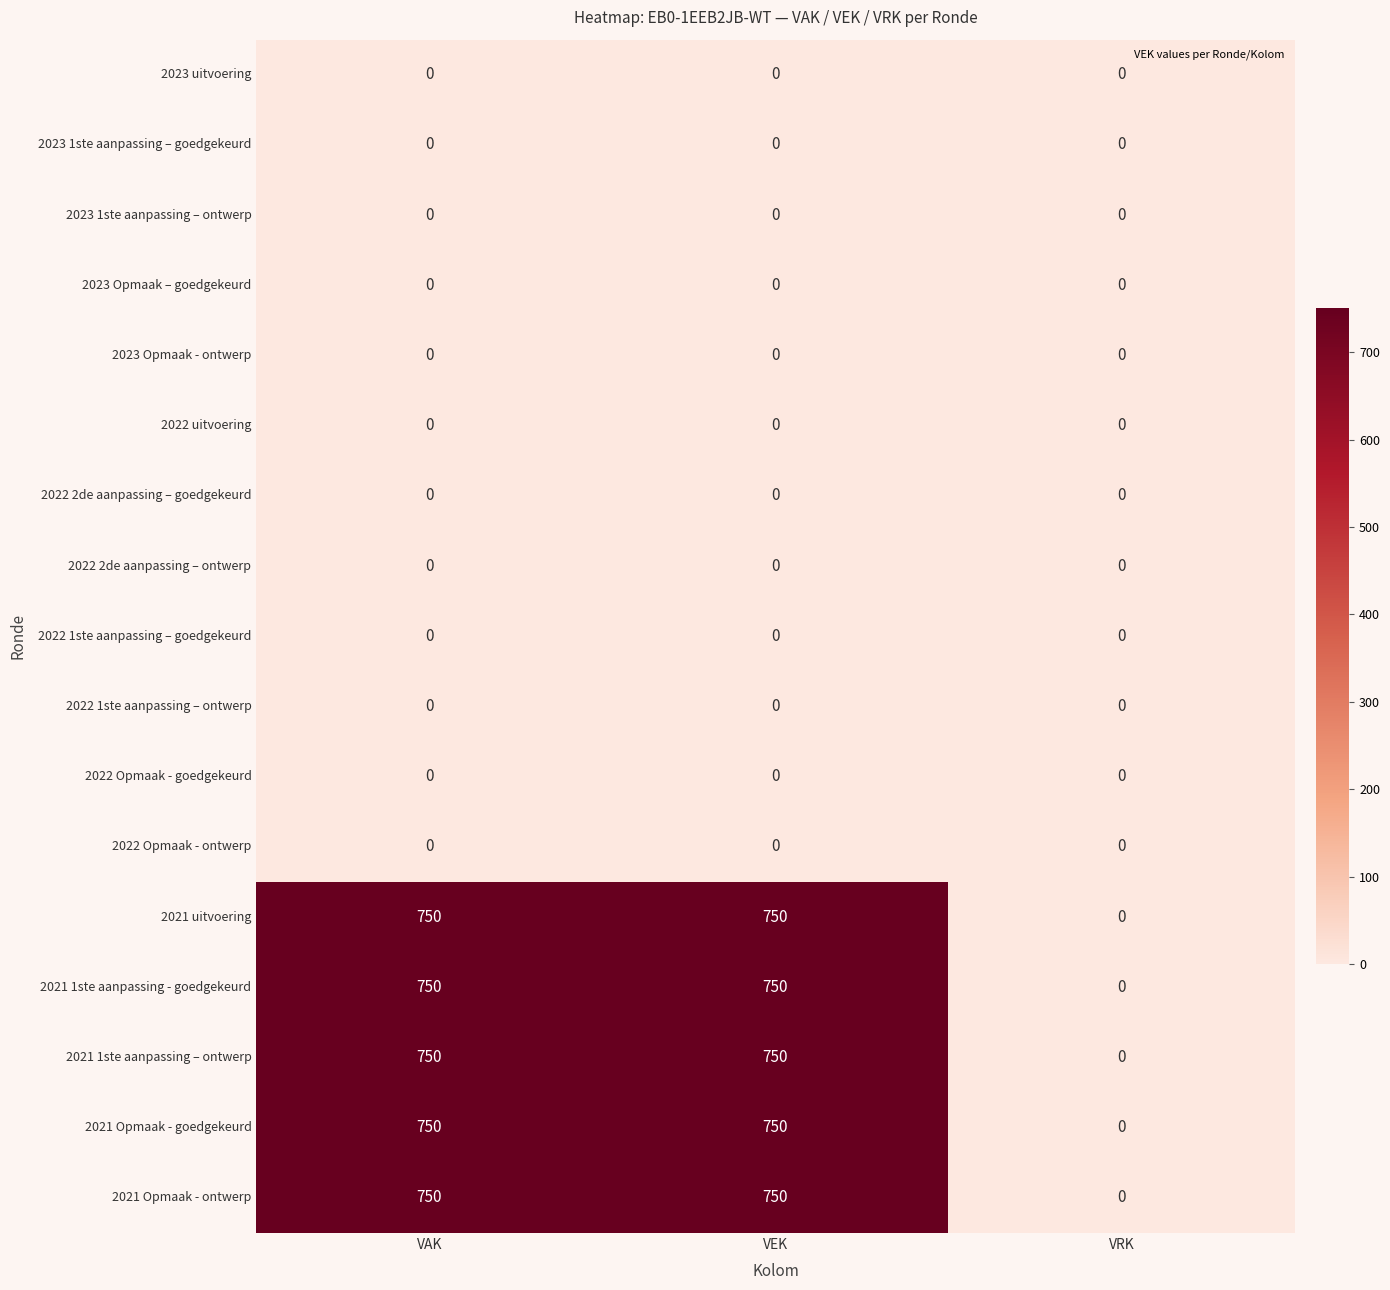

True or false: 2022 Opmaak - goedgekeurd has a value of 0 at VAK.

True